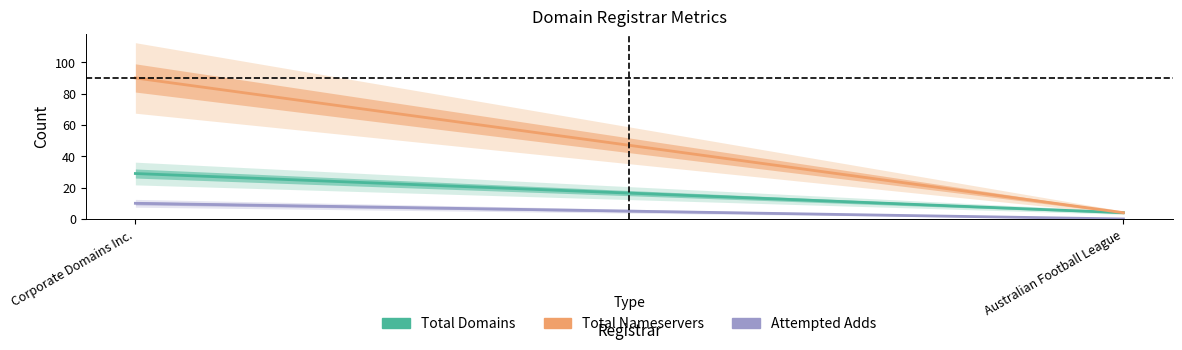

Which category has the lowest value across all series?

Australian Football League